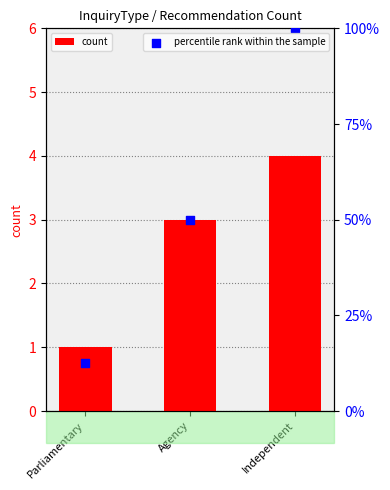

Which series has the largest total across all categories?

percentile rank within the sample